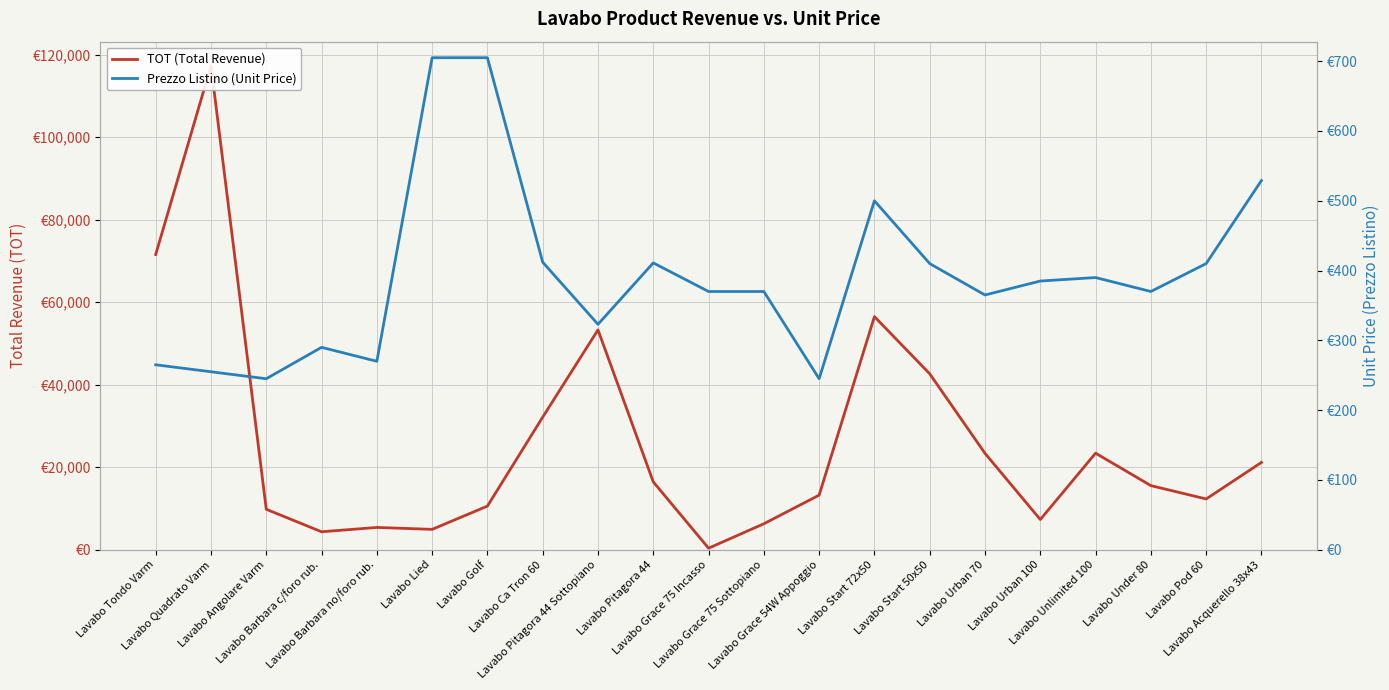

What is the average value of the Prezzo Listino (Unit Price) series?

392